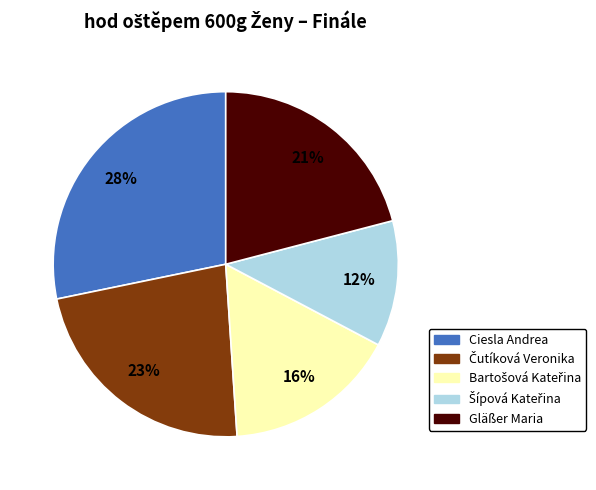

Does any single category account for the majority?

No